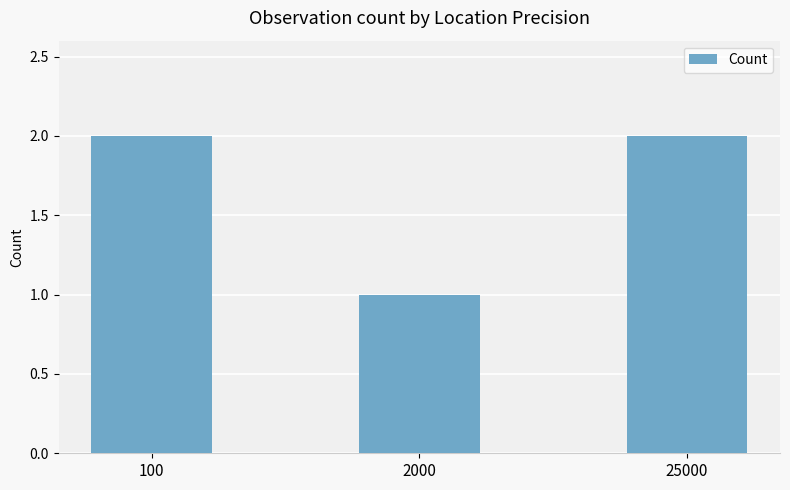

Reading left to right, transcribe all the data shown in this chart.

2	1	2